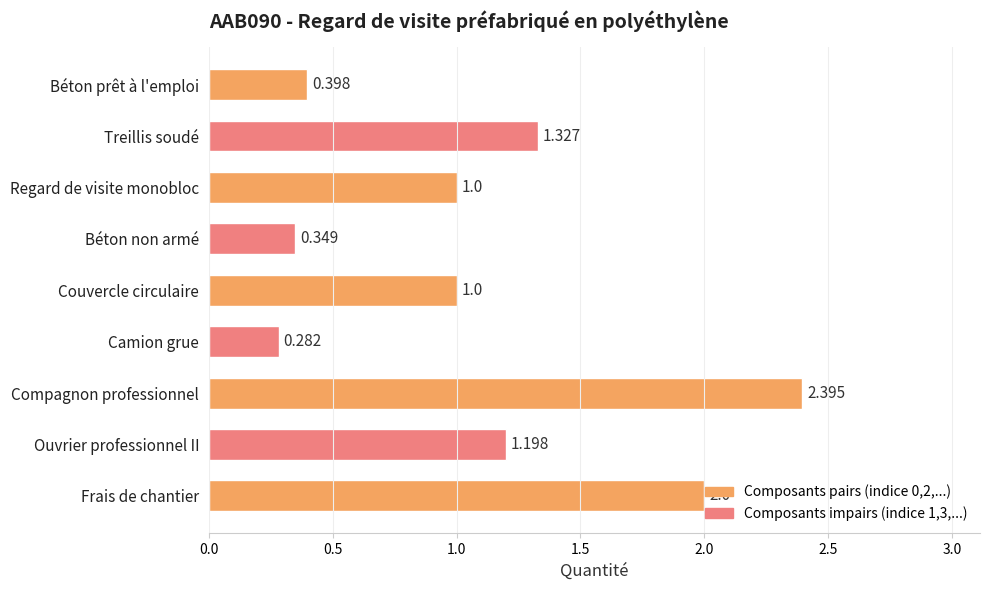

Which label corresponds to the largest value in the chart?

Compagnon professionnel